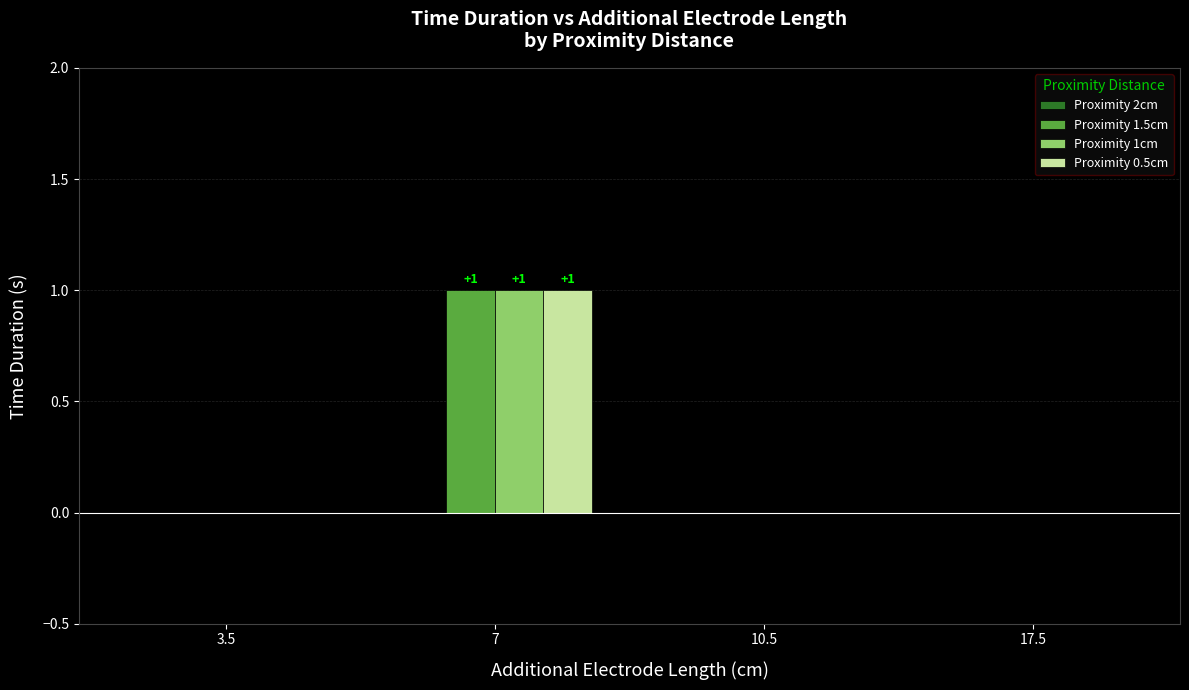

Which category has the highest value in the Proximity 1.5cm series?

7